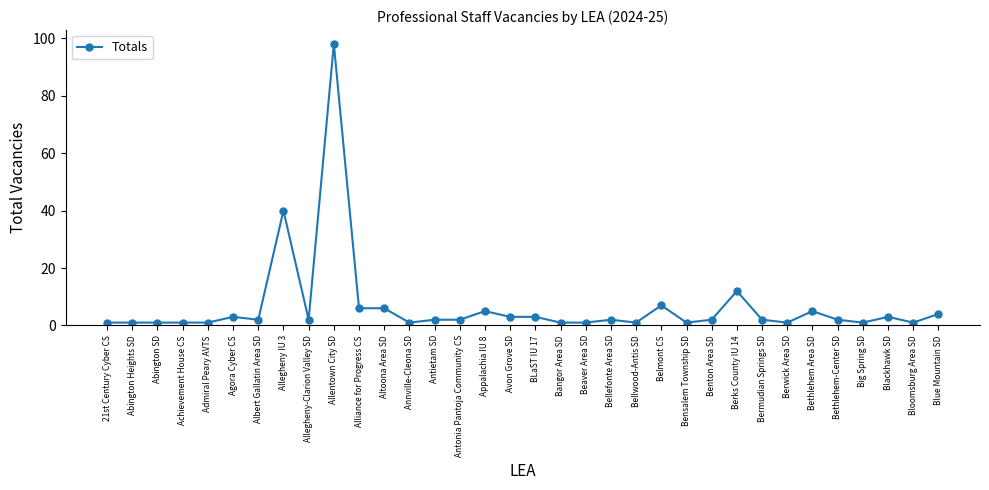

Is it true that the value at Agora Cyber CS is 3?

True